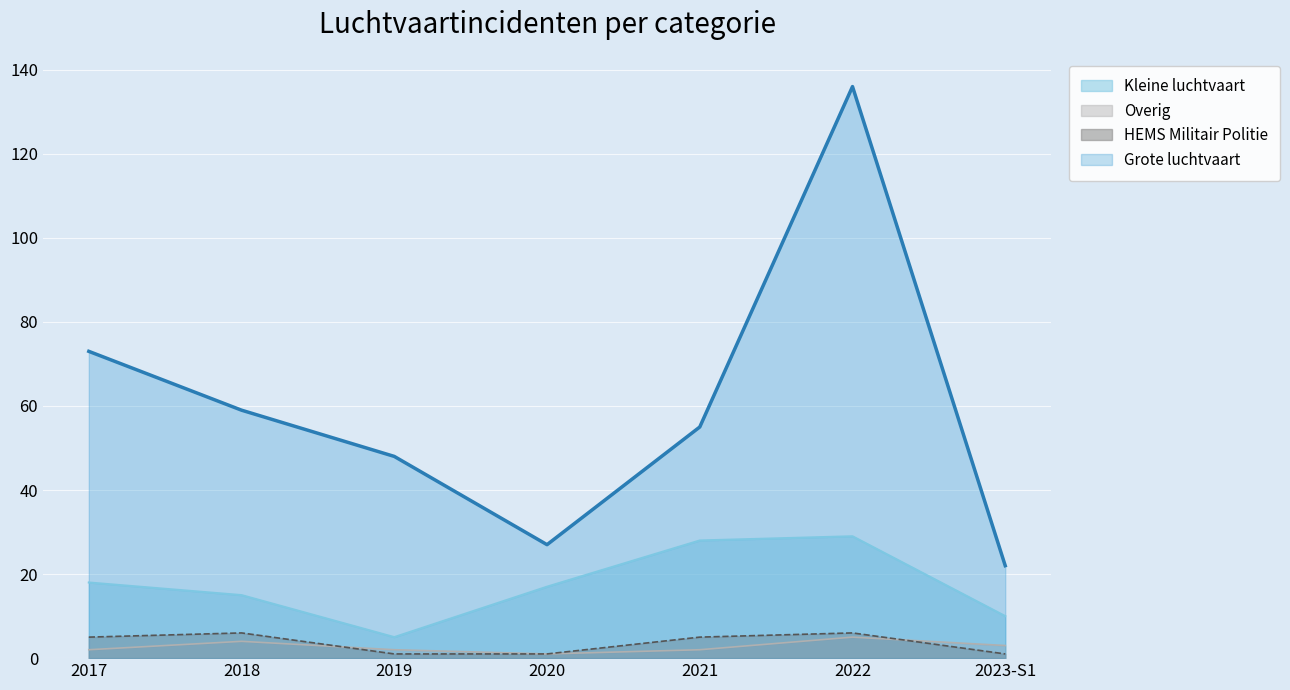

What is the difference between the maximum and minimum values in the Grote luchtvaart series?

114